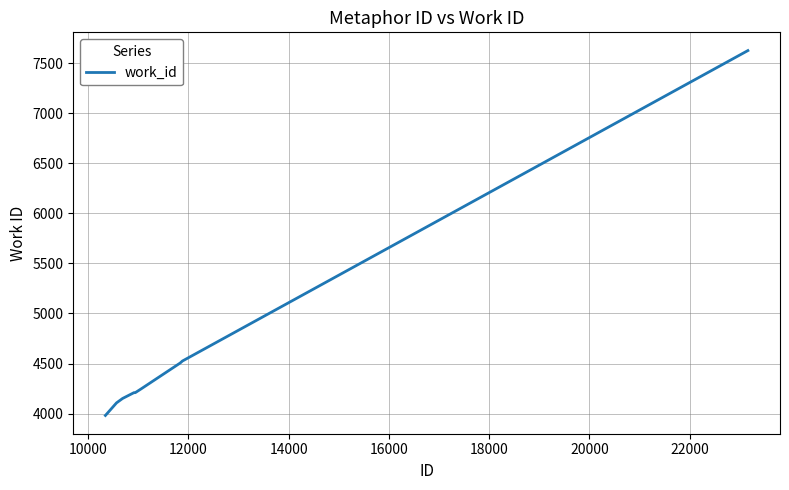

What is the maximum value shown in the chart?

7626